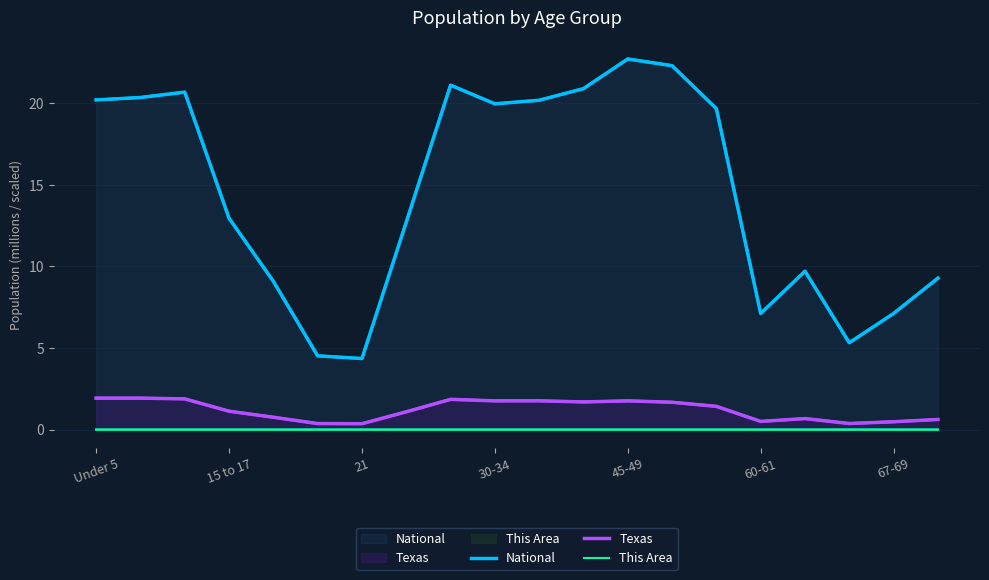

What position from the left is 11?

12